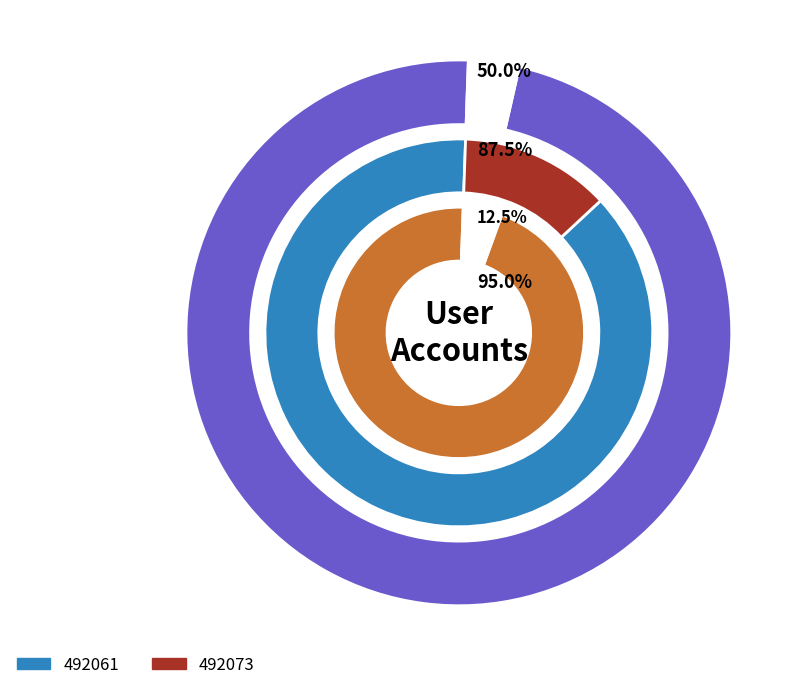

True or false: 492061 accounts for 61% of the total.

False